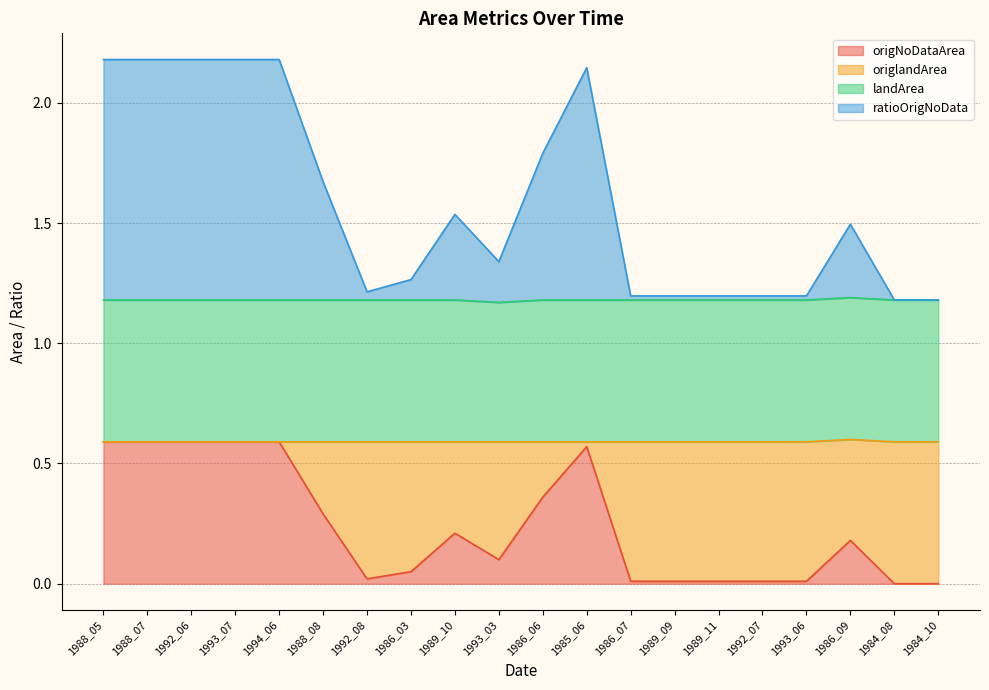

Which has a higher value, 1988_05 or 1992_07?

1988_05